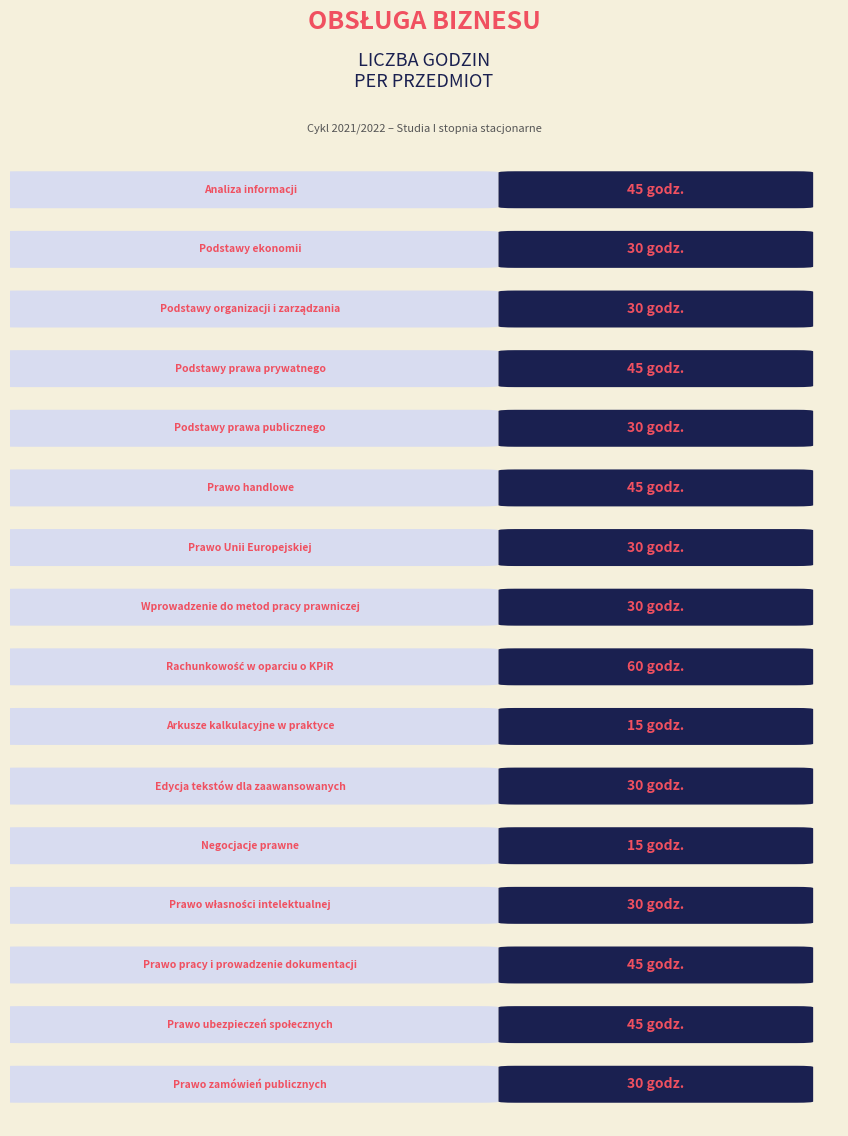

Rank the categories by value from highest to lowest.

Rachunkowość w oparciu o KPiR, Analiza informacji, Podstawy prawa prywatnego, Prawo handlowe, Prawo pracy i prowadzenie dokumentacji, Prawo ubezpieczeń społecznych, Podstawy ekonomii, Podstawy organizacji i zarządzania, Podstawy prawa publicznego, Prawo Unii Europejskiej, Wprowadzenie do metod pracy prawniczej, Edycja tekstów dla zaawansowanych, Prawo własności intelektualnej, Prawo zamówień publicznych, Arkusze kalkulacyjne w praktyce, Negocjacje prawne